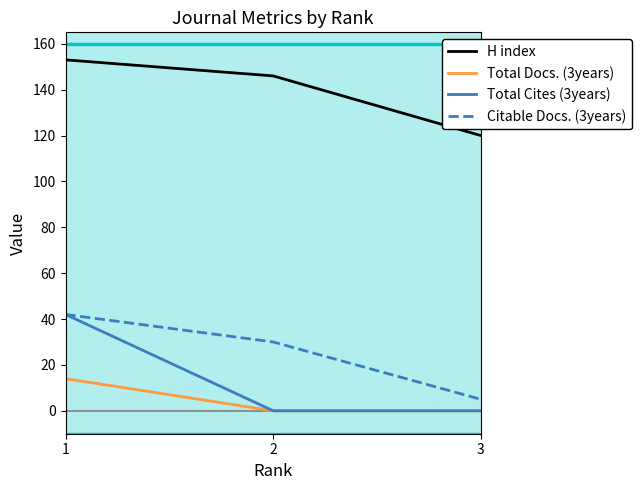

What is the difference between the highest and lowest values at 2?

146